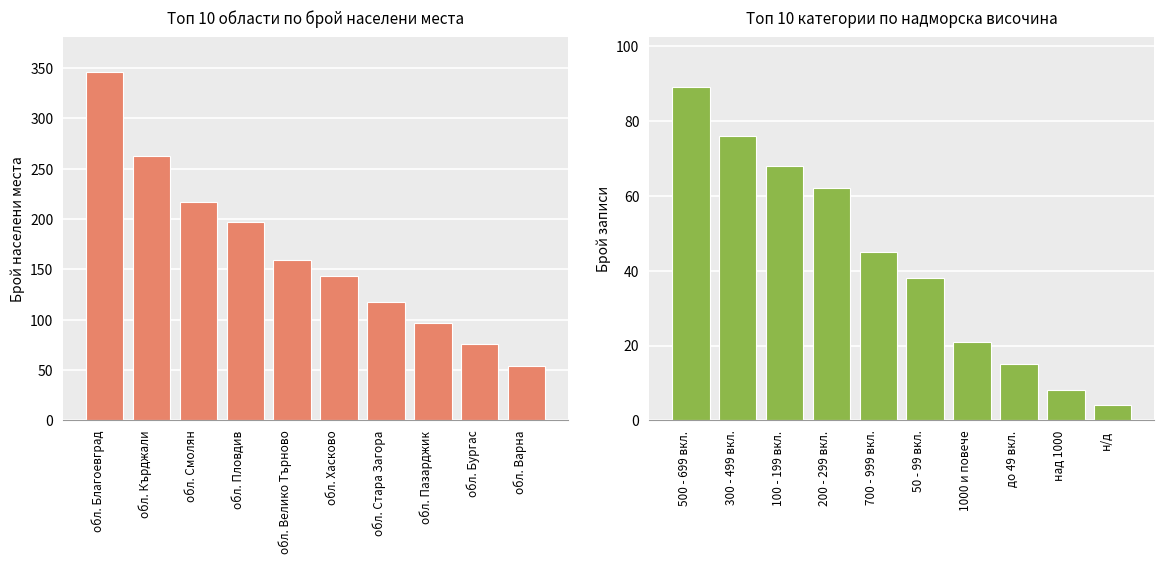

What is the value of the Брой записи bar at the 1st from the left?

89